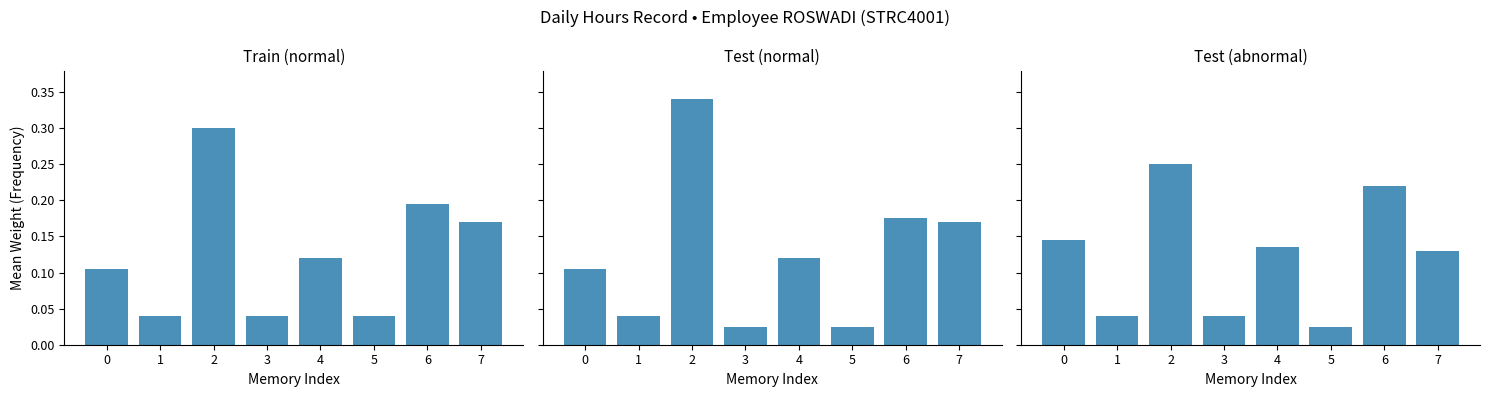

Count the Test (abnormal) values in the range 0 to 1.

8